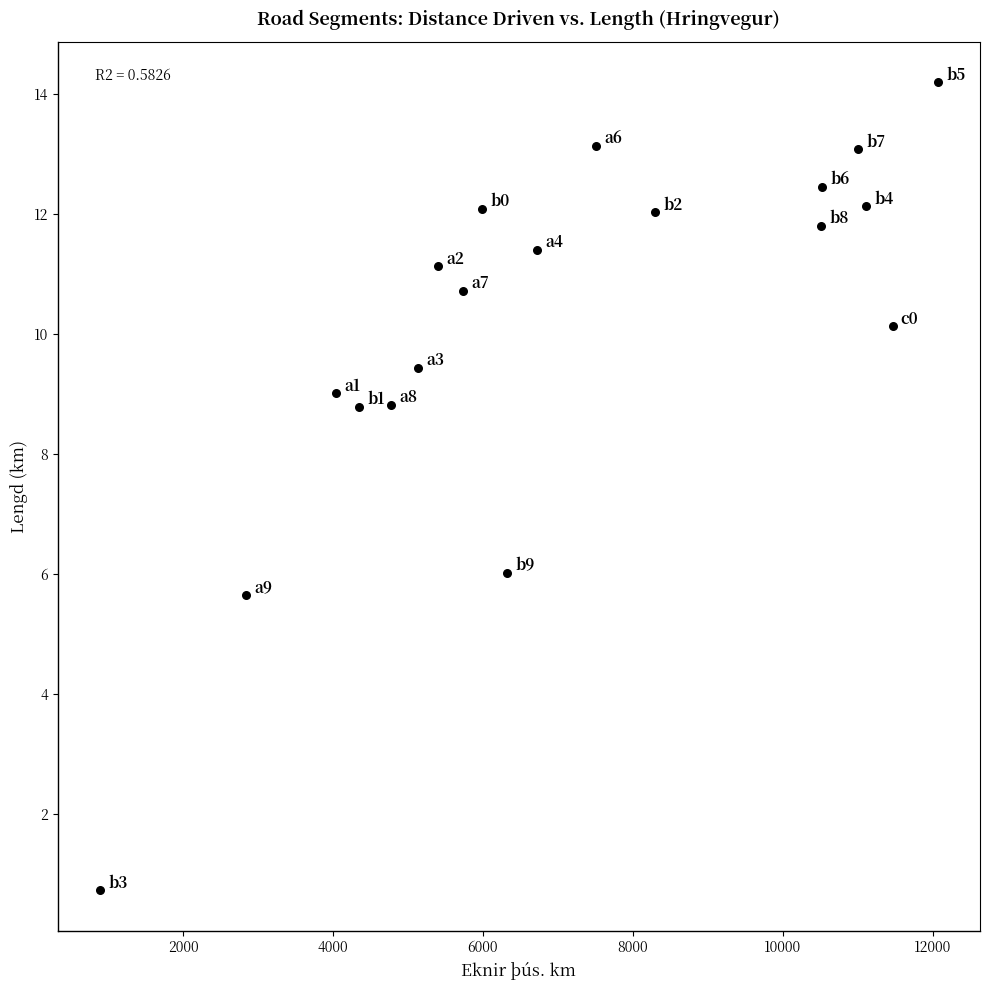

What Y value in the scatter plot is closest to 7?

6.0